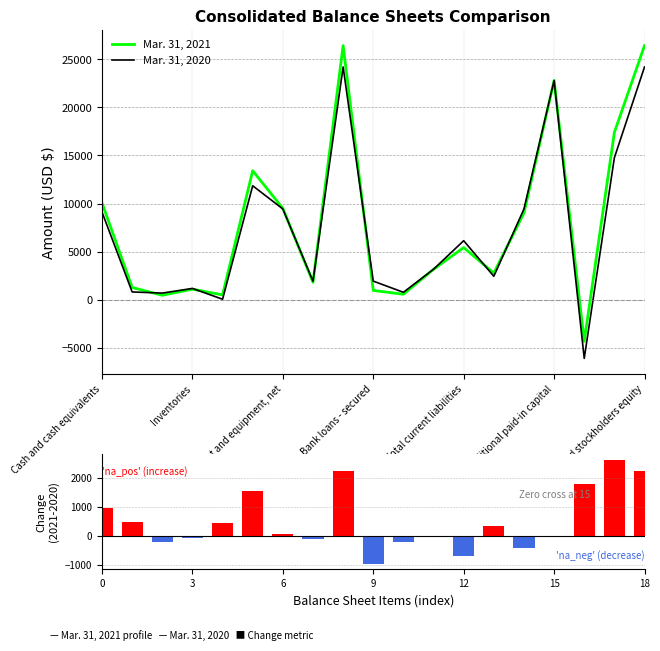

What is the label of the 9th bar from the right?

10